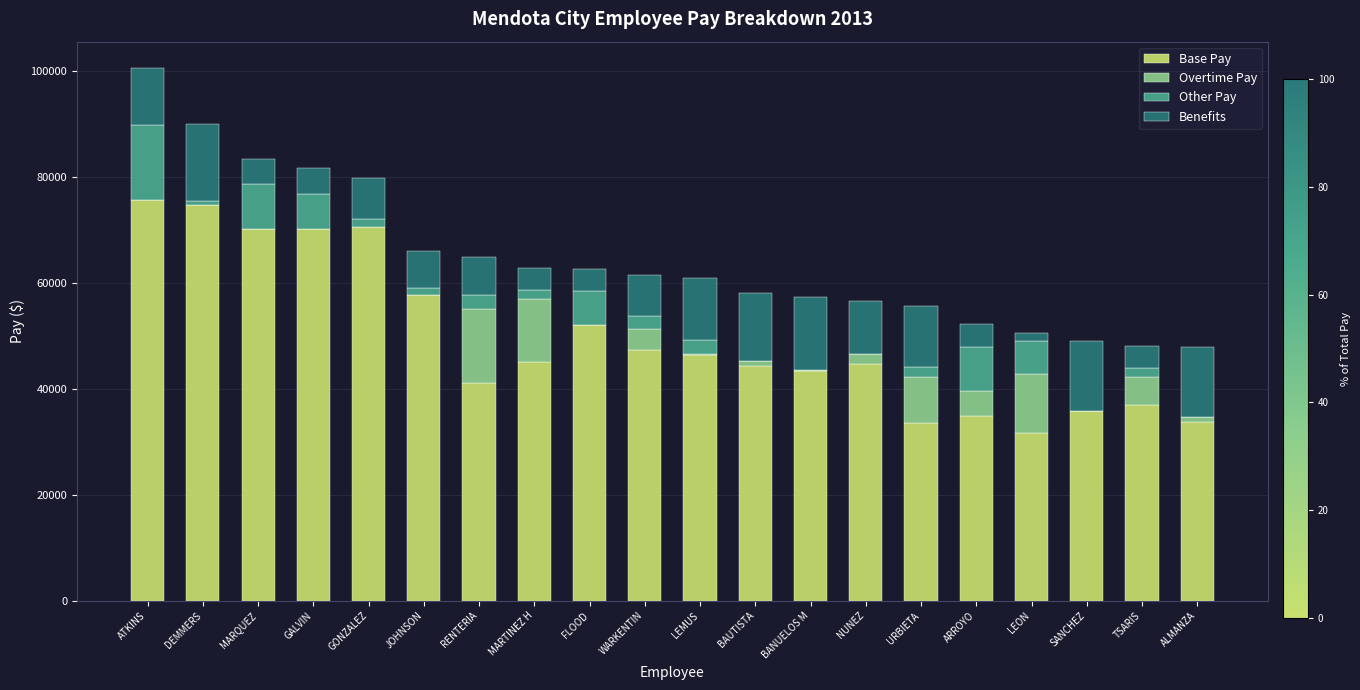

What is the sum of all Base Pay values?

988624